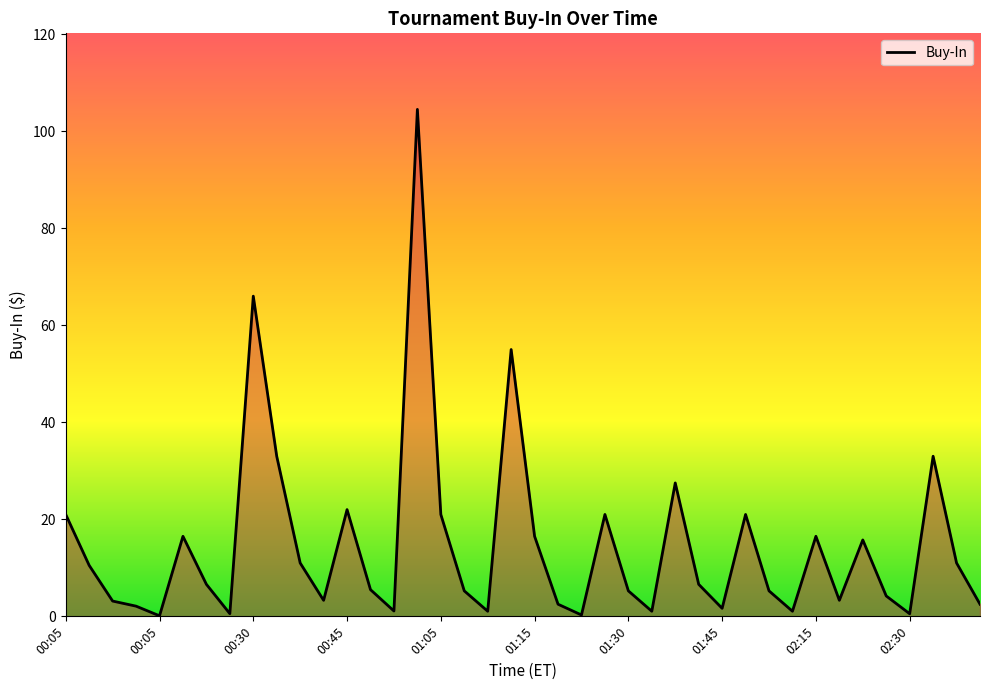

What is the greatest value displayed?

104.5